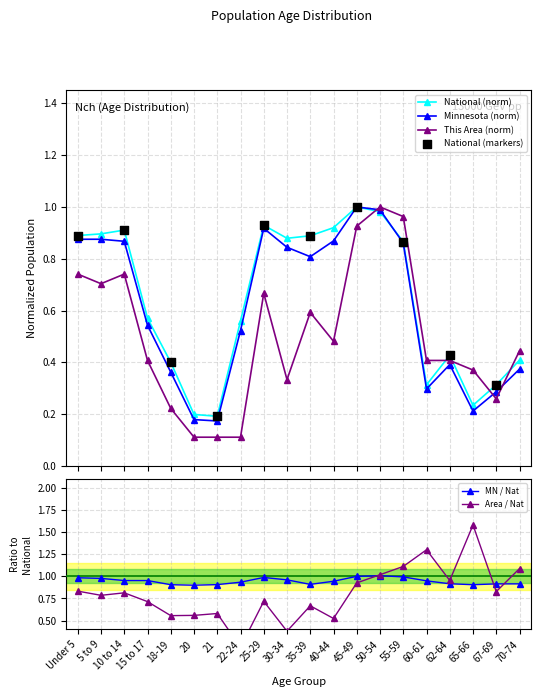

After their last crossing, which series has the higher values: National (norm) or This Area (norm)?

This Area (norm)